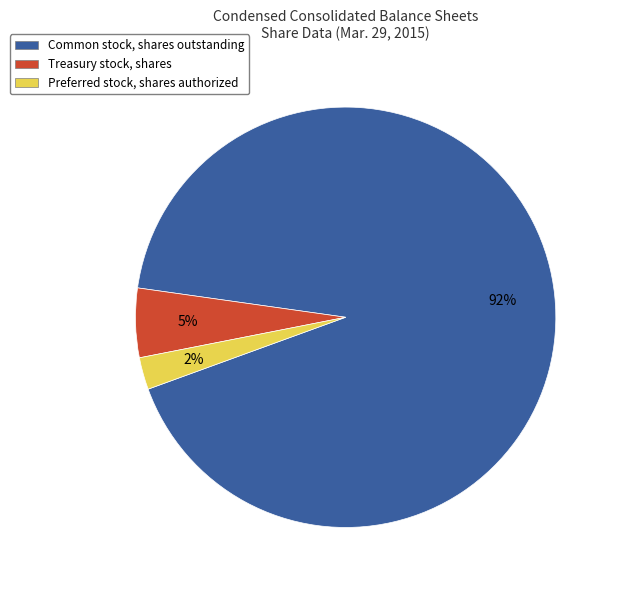

How many slices are in this pie chart?

3